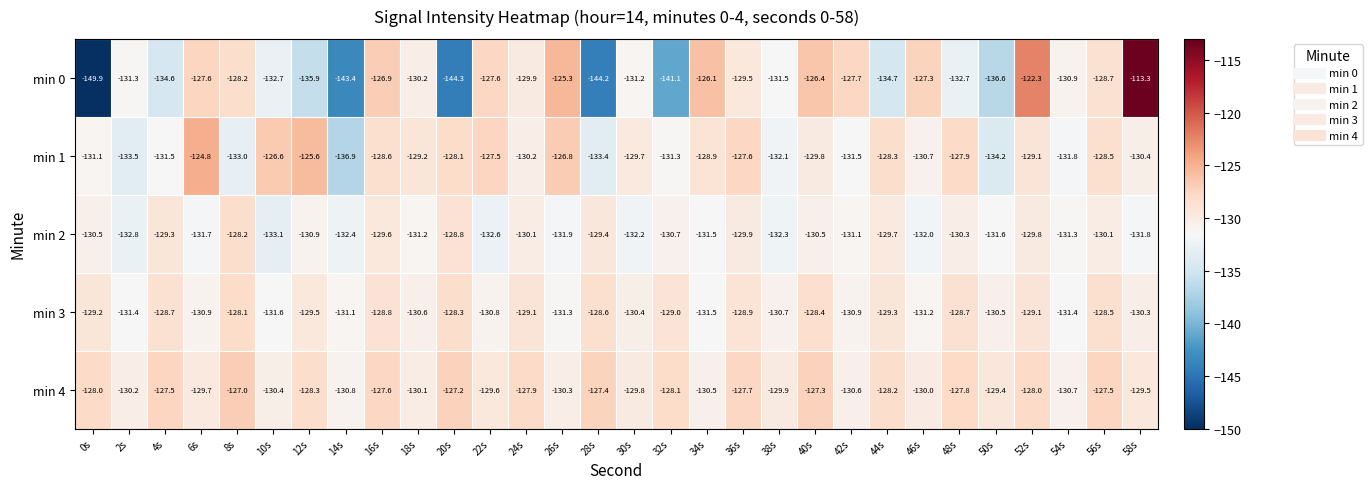

At 14s, list the series in order from smallest to largest.

min 0, min 1, min 2, min 3, min 4